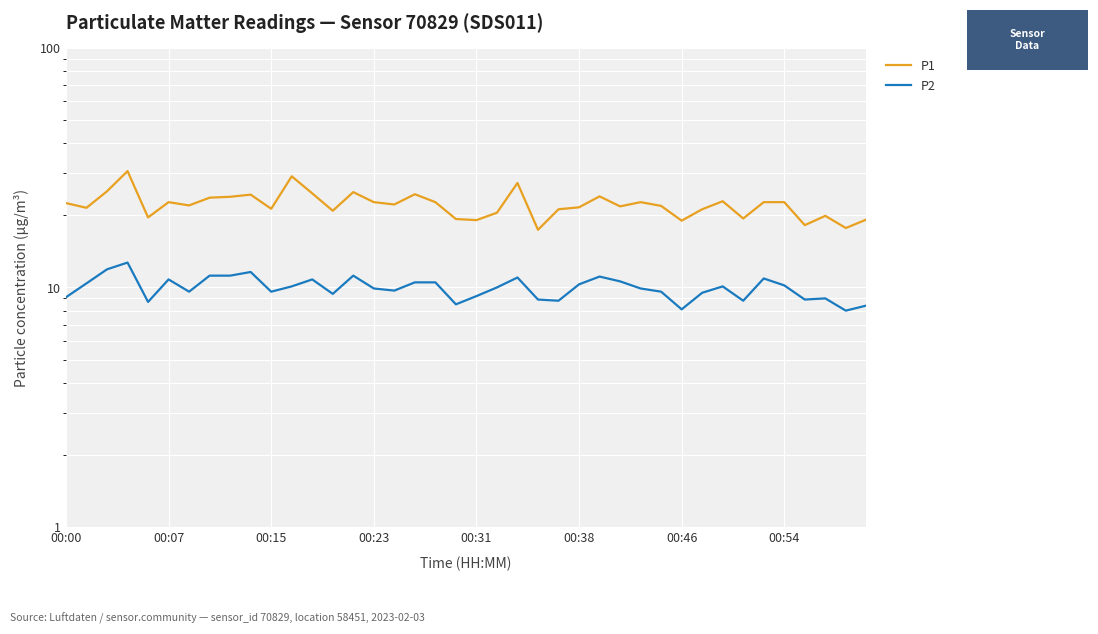

At how many categories does at least one series exceed 14?

40